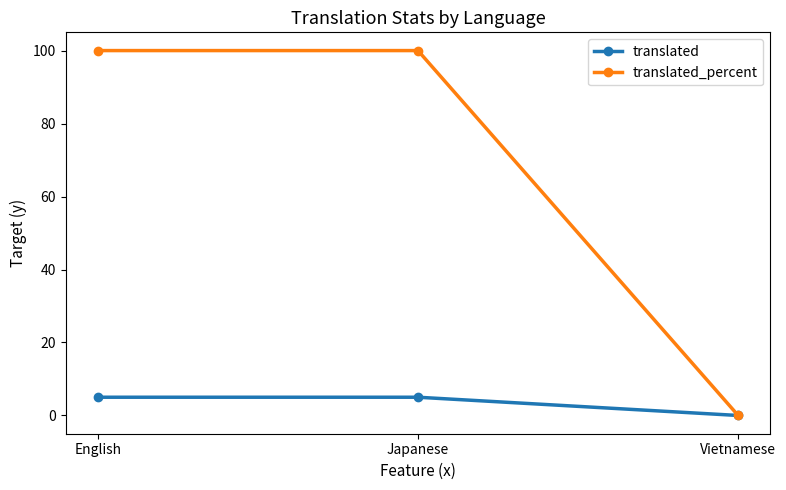

How many translated_percent values are between 0 and 100?

3